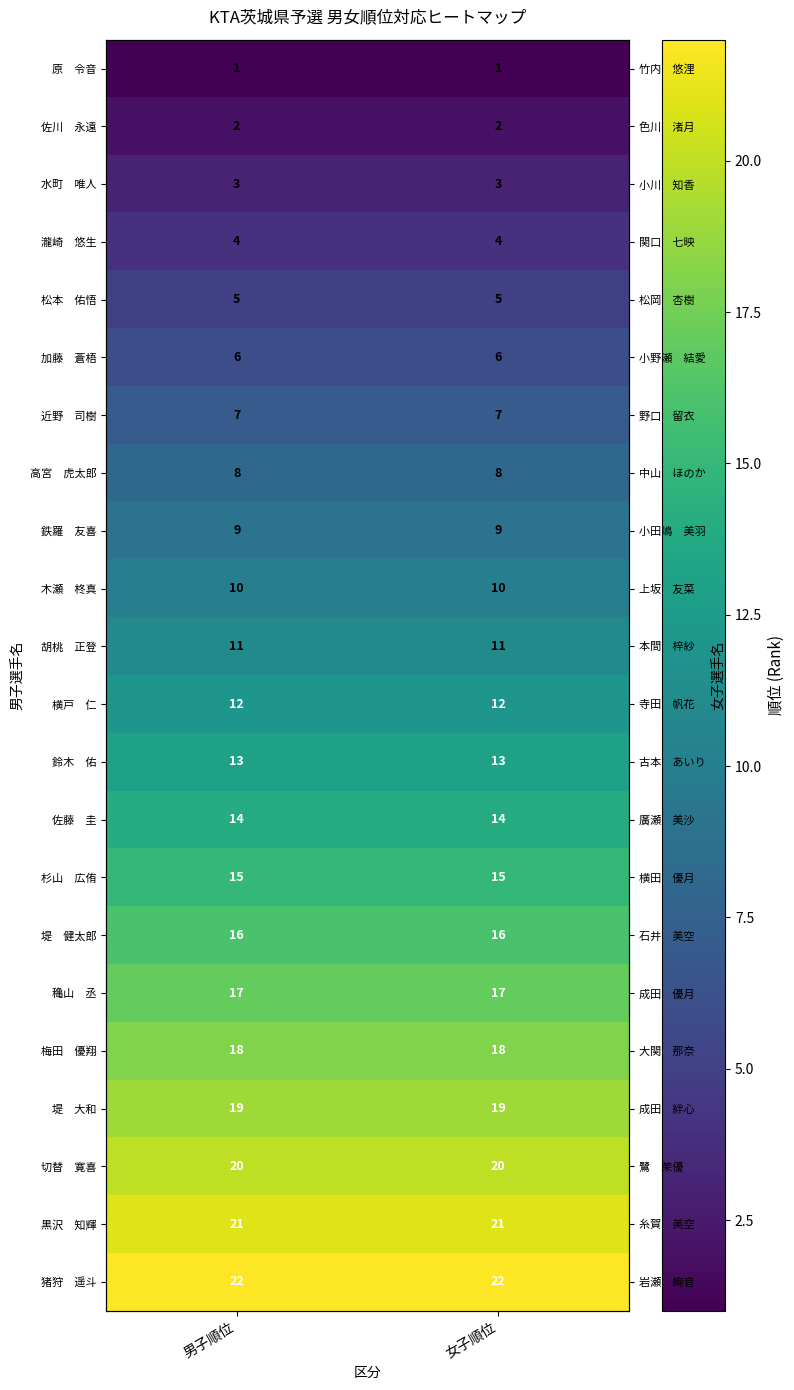

True or false: 横戸 仁 has a value of 12 at 女子順位.

True